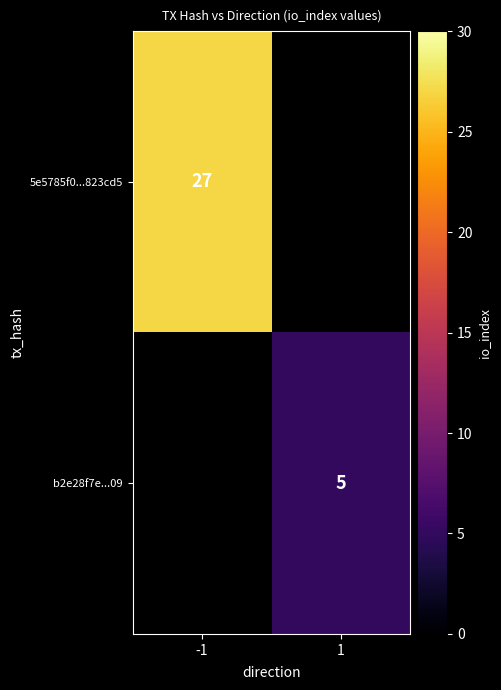

Which label corresponds to the smallest value in the chart?

1